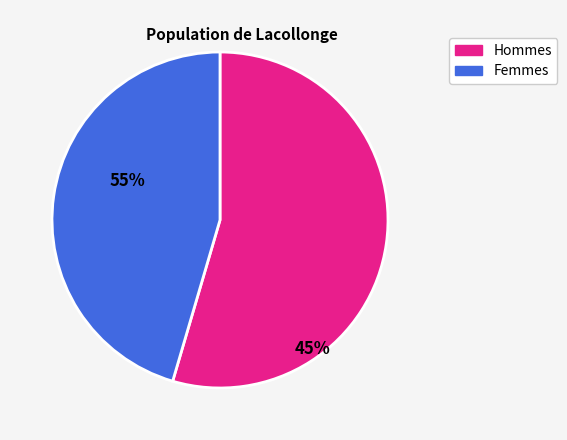

Is the sum of Hommes and Femmes greater than half?

Yes